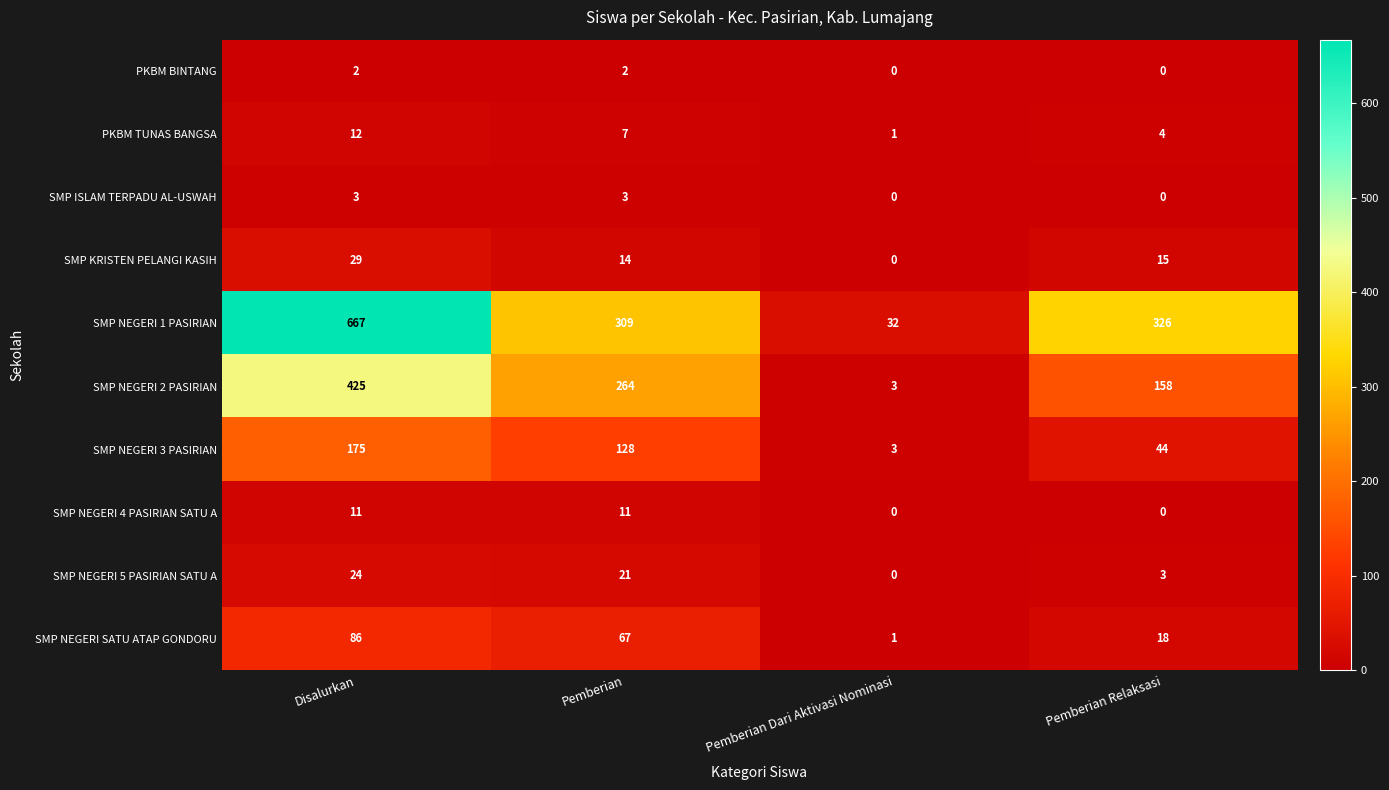

What is the difference between the second highest and minimum values in the SMP NEGERI 4 PASIRIAN SATU A series?

11